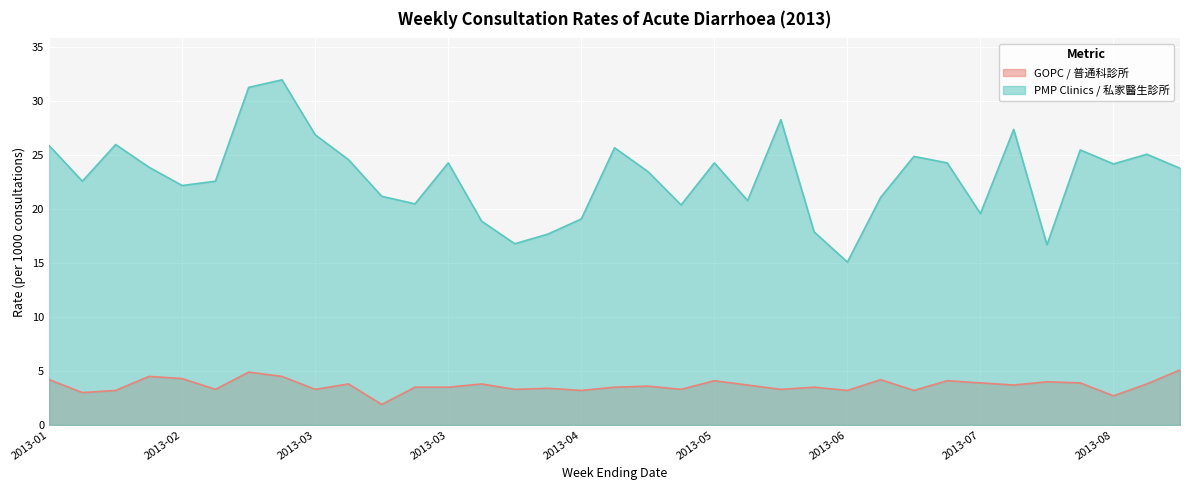

Which series has the largest total across all categories?

PMP Clinics / 私家醫生診所